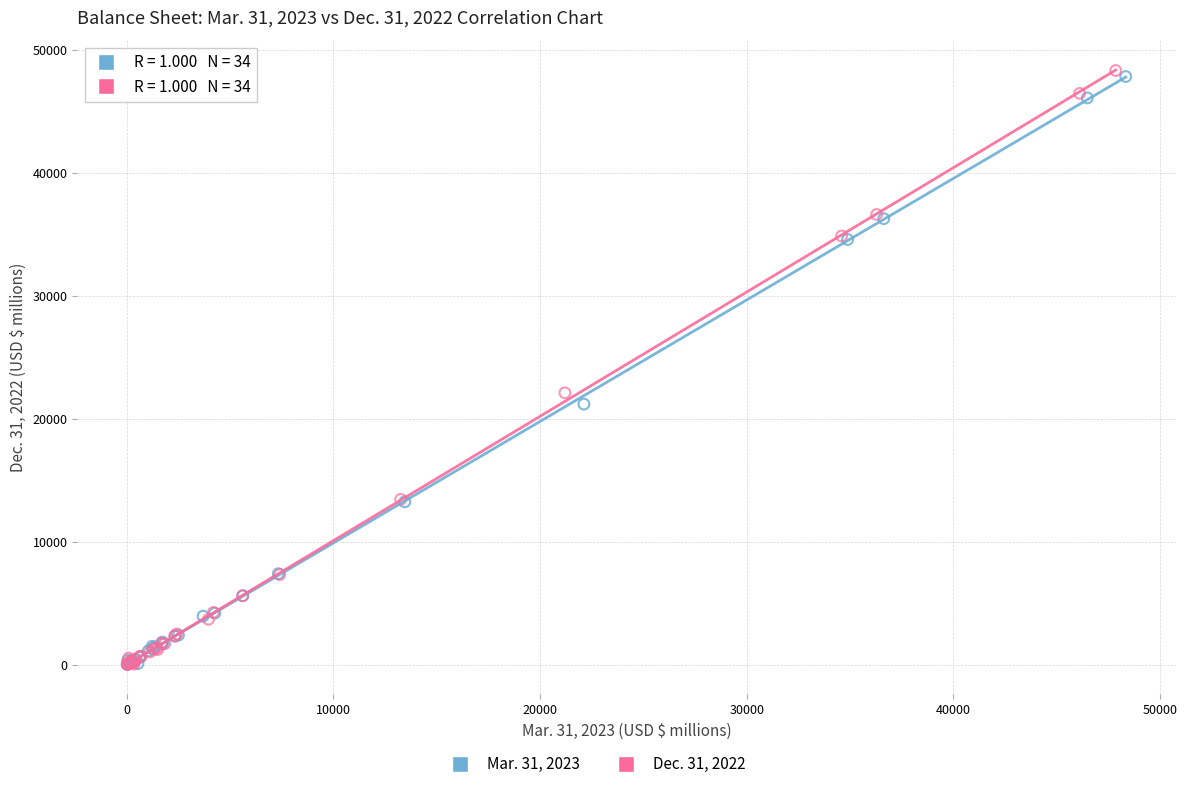

Which series has the largest Y range (max minus min)?

Dec. 31, 2022